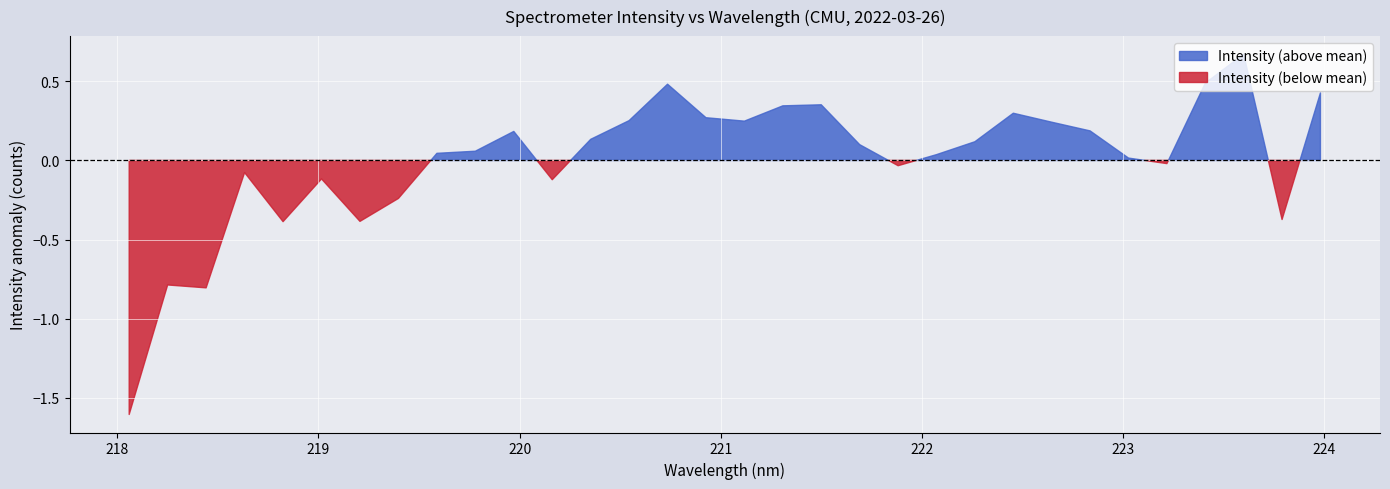

Count the number of categories in the chart.

32